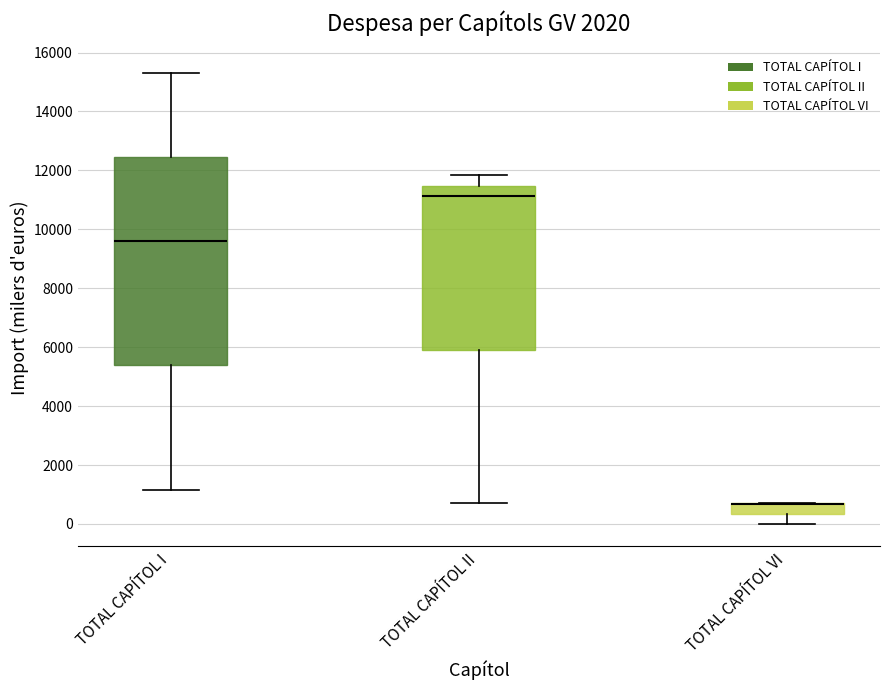

Where is the lower edge of the box for TOTAL CAPÍTOL I on the y-axis? The values are not printed on the chart, so give them approximately, as read against the axis.

5400